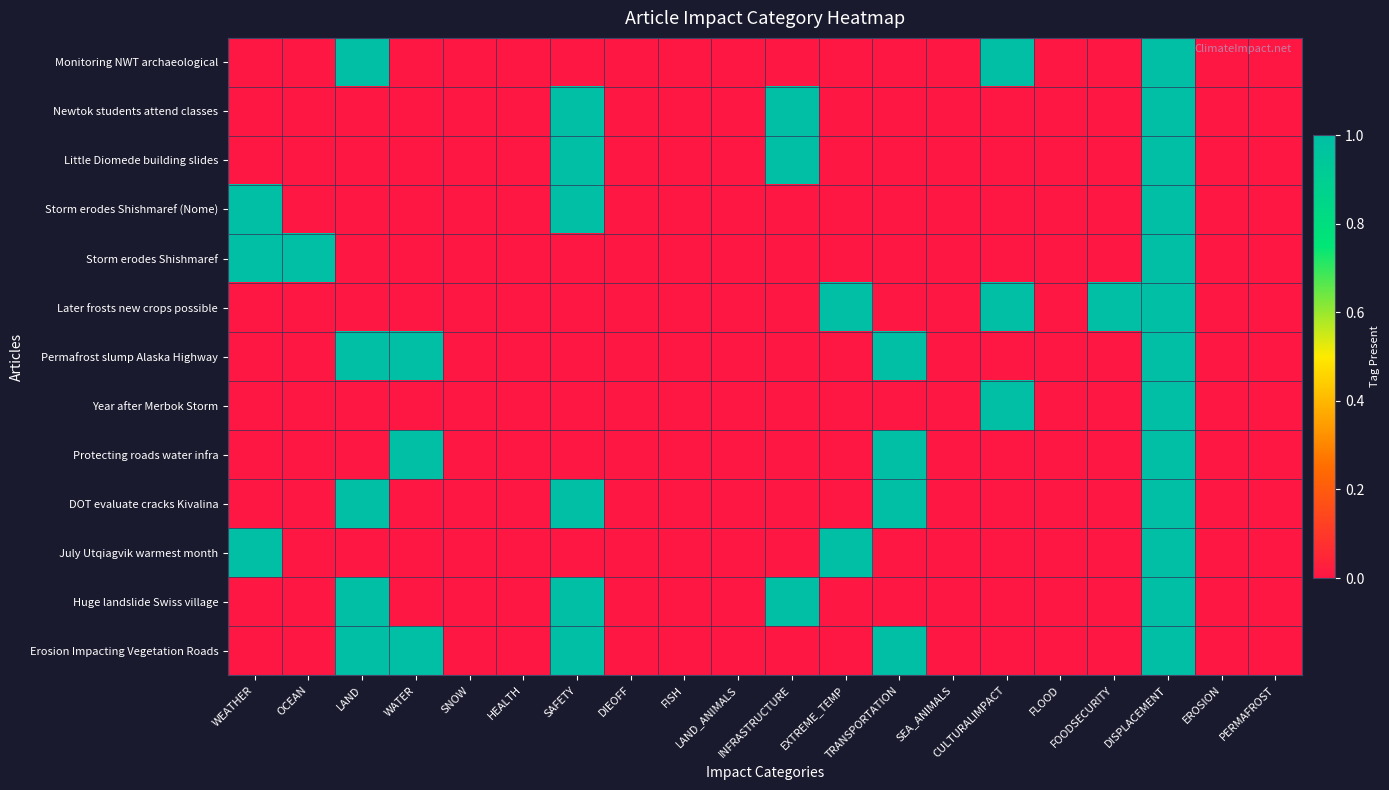

Reading left to right, extract all data points from this chart.

Monitoring NWT archaeological: WEATHER=0	OCEAN=0	LAND=1	WATER=0	SNOW=0	HEALTH=0	SAFETY=0	DIEOFF=0	FISH=0	LAND_ANIMALS=0	INFRASTRUCTURE=0	EXTREME_TEMP=0	TRANSPORTATION=0	SEA_ANIMALS=0	CULTURALIMPACT=1	FLOOD=0	FOODSECURITY=0	DISPLACEMENT=1	EROSION=0	PERMAFROST=0
Newtok students attend classes: WEATHER=0	OCEAN=0	LAND=0	WATER=0	SNOW=0	HEALTH=0	SAFETY=1	DIEOFF=0	FISH=0	LAND_ANIMALS=0	INFRASTRUCTURE=1	EXTREME_TEMP=0	TRANSPORTATION=0	SEA_ANIMALS=0	CULTURALIMPACT=0	FLOOD=0	FOODSECURITY=0	DISPLACEMENT=1	EROSION=0	PERMAFROST=0
Little Diomede building slides: WEATHER=0	OCEAN=0	LAND=0	WATER=0	SNOW=0	HEALTH=0	SAFETY=1	DIEOFF=0	FISH=0	LAND_ANIMALS=0	INFRASTRUCTURE=1	EXTREME_TEMP=0	TRANSPORTATION=0	SEA_ANIMALS=0	CULTURALIMPACT=0	FLOOD=0	FOODSECURITY=0	DISPLACEMENT=1	EROSION=0	PERMAFROST=0
Storm erodes Shishmaref (Nome): WEATHER=1	OCEAN=0	LAND=0	WATER=0	SNOW=0	HEALTH=0	SAFETY=1	DIEOFF=0	FISH=0	LAND_ANIMALS=0	INFRASTRUCTURE=0	EXTREME_TEMP=0	TRANSPORTATION=0	SEA_ANIMALS=0	CULTURALIMPACT=0	FLOOD=0	FOODSECURITY=0	DISPLACEMENT=1	EROSION=0	PERMAFROST=0
Storm erodes Shishmaref: WEATHER=1	OCEAN=1	LAND=0	WATER=0	SNOW=0	HEALTH=0	SAFETY=0	DIEOFF=0	FISH=0	LAND_ANIMALS=0	INFRASTRUCTURE=0	EXTREME_TEMP=0	TRANSPORTATION=0	SEA_ANIMALS=0	CULTURALIMPACT=0	FLOOD=0	FOODSECURITY=0	DISPLACEMENT=1	EROSION=0	PERMAFROST=0
Later frosts new crops possible: WEATHER=0	OCEAN=0	LAND=0	WATER=0	SNOW=0	HEALTH=0	SAFETY=0	DIEOFF=0	FISH=0	LAND_ANIMALS=0	INFRASTRUCTURE=0	EXTREME_TEMP=1	TRANSPORTATION=0	SEA_ANIMALS=0	CULTURALIMPACT=1	FLOOD=0	FOODSECURITY=1	DISPLACEMENT=1	EROSION=0	PERMAFROST=0
Permafrost slump Alaska Highway: WEATHER=0	OCEAN=0	LAND=1	WATER=1	SNOW=0	HEALTH=0	SAFETY=0	DIEOFF=0	FISH=0	LAND_ANIMALS=0	INFRASTRUCTURE=0	EXTREME_TEMP=0	TRANSPORTATION=1	SEA_ANIMALS=0	CULTURALIMPACT=0	FLOOD=0	FOODSECURITY=0	DISPLACEMENT=1	EROSION=0	PERMAFROST=0
Year after Merbok Storm: WEATHER=0	OCEAN=0	LAND=0	WATER=0	SNOW=0	HEALTH=0	SAFETY=0	DIEOFF=0	FISH=0	LAND_ANIMALS=0	INFRASTRUCTURE=0	EXTREME_TEMP=0	TRANSPORTATION=0	SEA_ANIMALS=0	CULTURALIMPACT=1	FLOOD=0	FOODSECURITY=0	DISPLACEMENT=1	EROSION=0	PERMAFROST=0
Protecting roads water infra: WEATHER=0	OCEAN=0	LAND=0	WATER=1	SNOW=0	HEALTH=0	SAFETY=0	DIEOFF=0	FISH=0	LAND_ANIMALS=0	INFRASTRUCTURE=0	EXTREME_TEMP=0	TRANSPORTATION=1	SEA_ANIMALS=0	CULTURALIMPACT=0	FLOOD=0	FOODSECURITY=0	DISPLACEMENT=1	EROSION=0	PERMAFROST=0
DOT evaluate cracks Kivalina: WEATHER=0	OCEAN=0	LAND=1	WATER=0	SNOW=0	HEALTH=0	SAFETY=1	DIEOFF=0	FISH=0	LAND_ANIMALS=0	INFRASTRUCTURE=0	EXTREME_TEMP=0	TRANSPORTATION=1	SEA_ANIMALS=0	CULTURALIMPACT=0	FLOOD=0	FOODSECURITY=0	DISPLACEMENT=1	EROSION=0	PERMAFROST=0
July Utqiagvik warmest month: WEATHER=1	OCEAN=0	LAND=0	WATER=0	SNOW=0	HEALTH=0	SAFETY=0	DIEOFF=0	FISH=0	LAND_ANIMALS=0	INFRASTRUCTURE=0	EXTREME_TEMP=1	TRANSPORTATION=0	SEA_ANIMALS=0	CULTURALIMPACT=0	FLOOD=0	FOODSECURITY=0	DISPLACEMENT=1	EROSION=0	PERMAFROST=0
Huge landslide Swiss village: WEATHER=0	OCEAN=0	LAND=1	WATER=0	SNOW=0	HEALTH=0	SAFETY=1	DIEOFF=0	FISH=0	LAND_ANIMALS=0	INFRASTRUCTURE=1	EXTREME_TEMP=0	TRANSPORTATION=0	SEA_ANIMALS=0	CULTURALIMPACT=0	FLOOD=0	FOODSECURITY=0	DISPLACEMENT=1	EROSION=0	PERMAFROST=0
Erosion Impacting Vegetation Roads: WEATHER=0	OCEAN=0	LAND=1	WATER=1	SNOW=0	HEALTH=0	SAFETY=1	DIEOFF=0	FISH=0	LAND_ANIMALS=0	INFRASTRUCTURE=0	EXTREME_TEMP=0	TRANSPORTATION=1	SEA_ANIMALS=0	CULTURALIMPACT=0	FLOOD=0	FOODSECURITY=0	DISPLACEMENT=1	EROSION=0	PERMAFROST=0